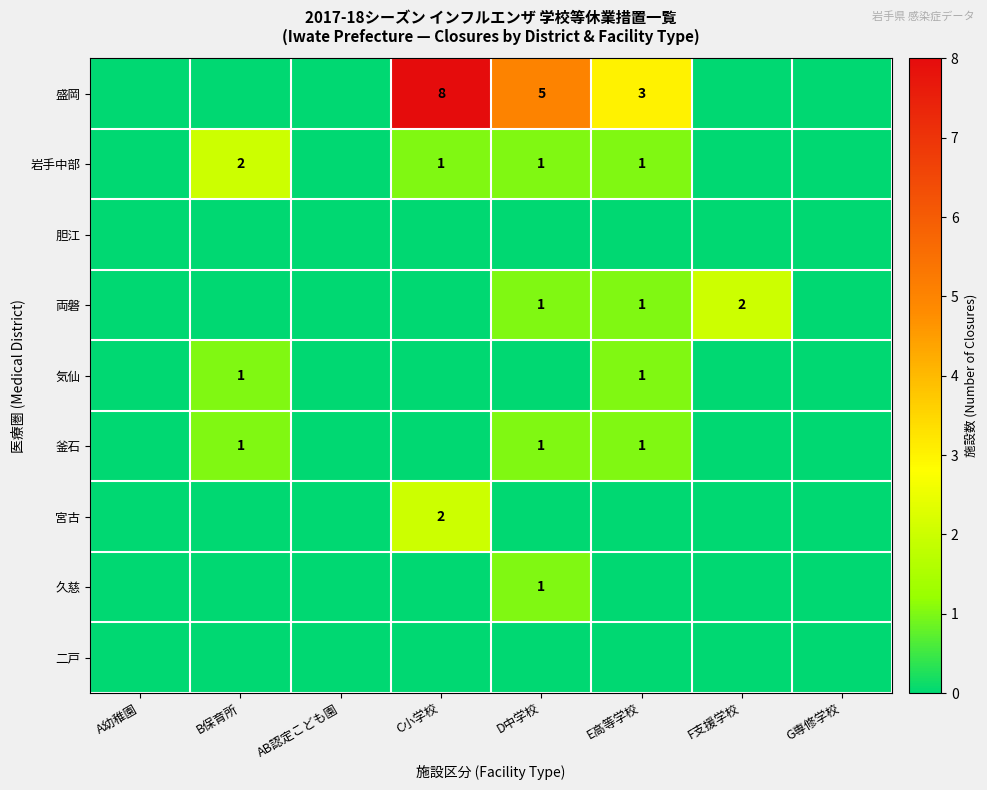

The value of 盛岡 at E高等学校 is 2. True or false?

False